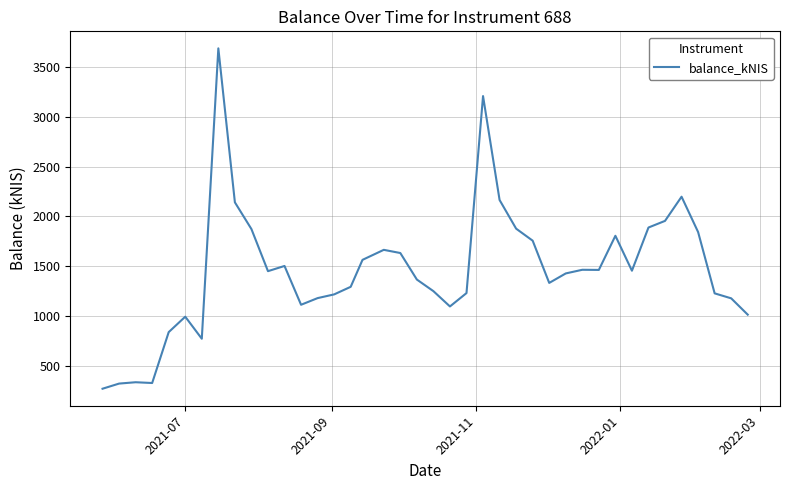

What is the minimum value shown in the chart?

271.9